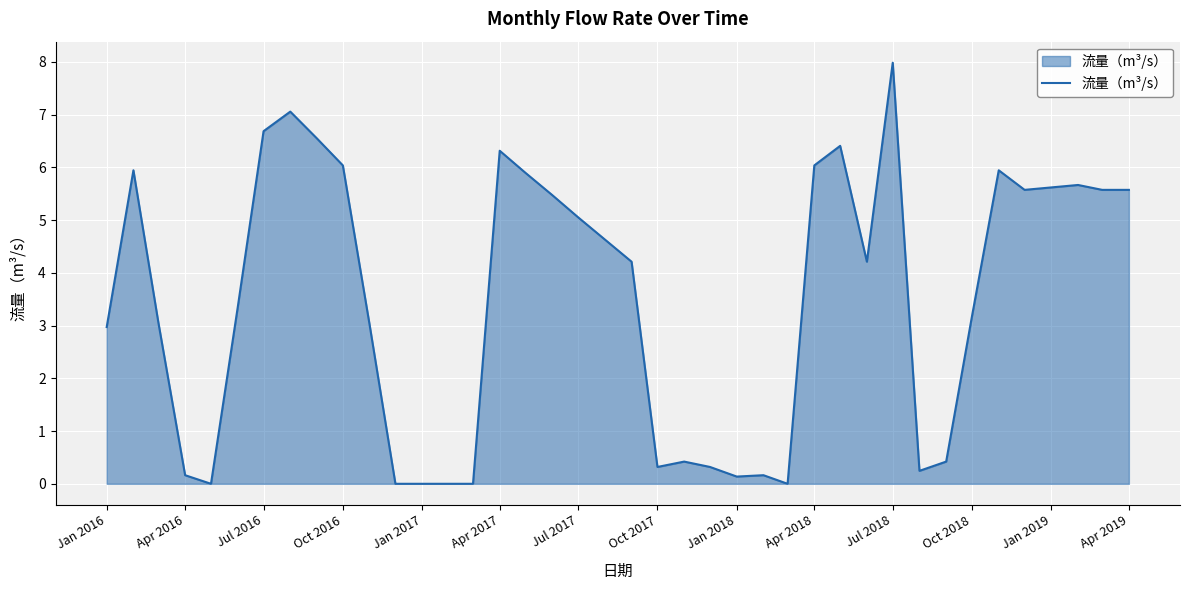

What is the greatest value displayed?

8.0